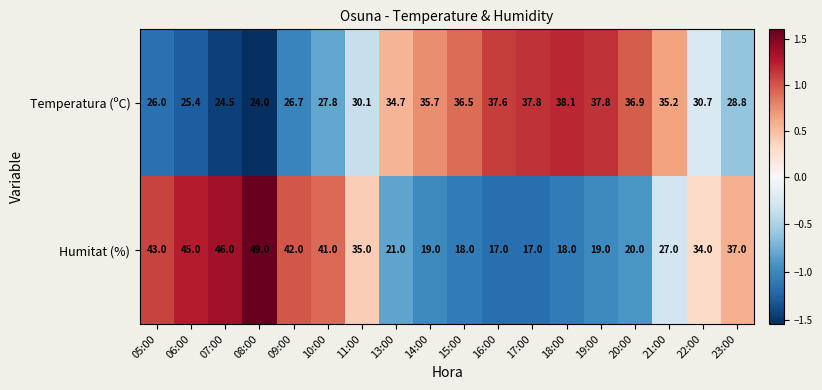

What is the difference between the highest and lowest values at 16:00?

20.6